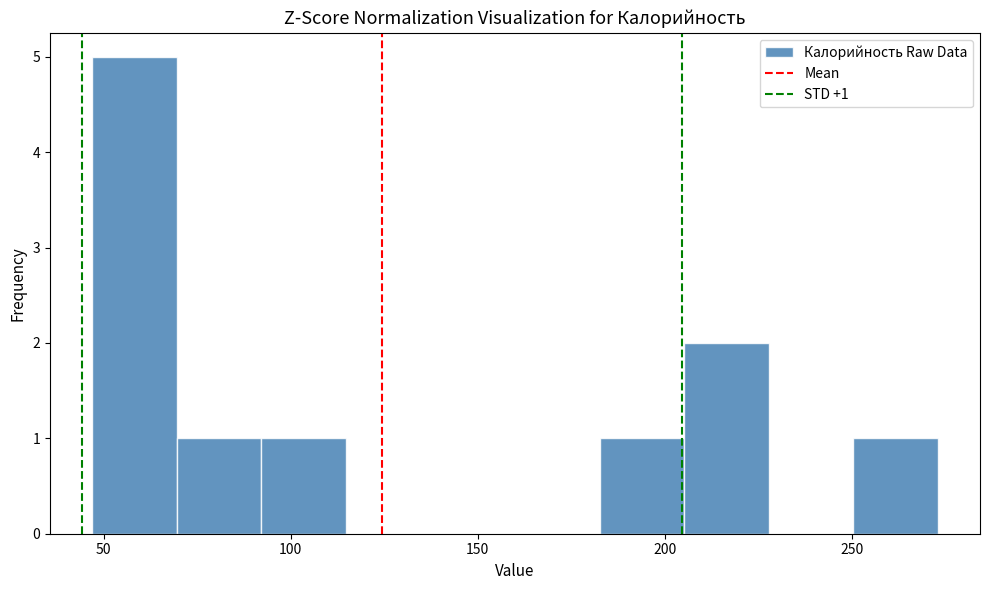

Which range on the x-axis has the tallest bar?

45 to 70